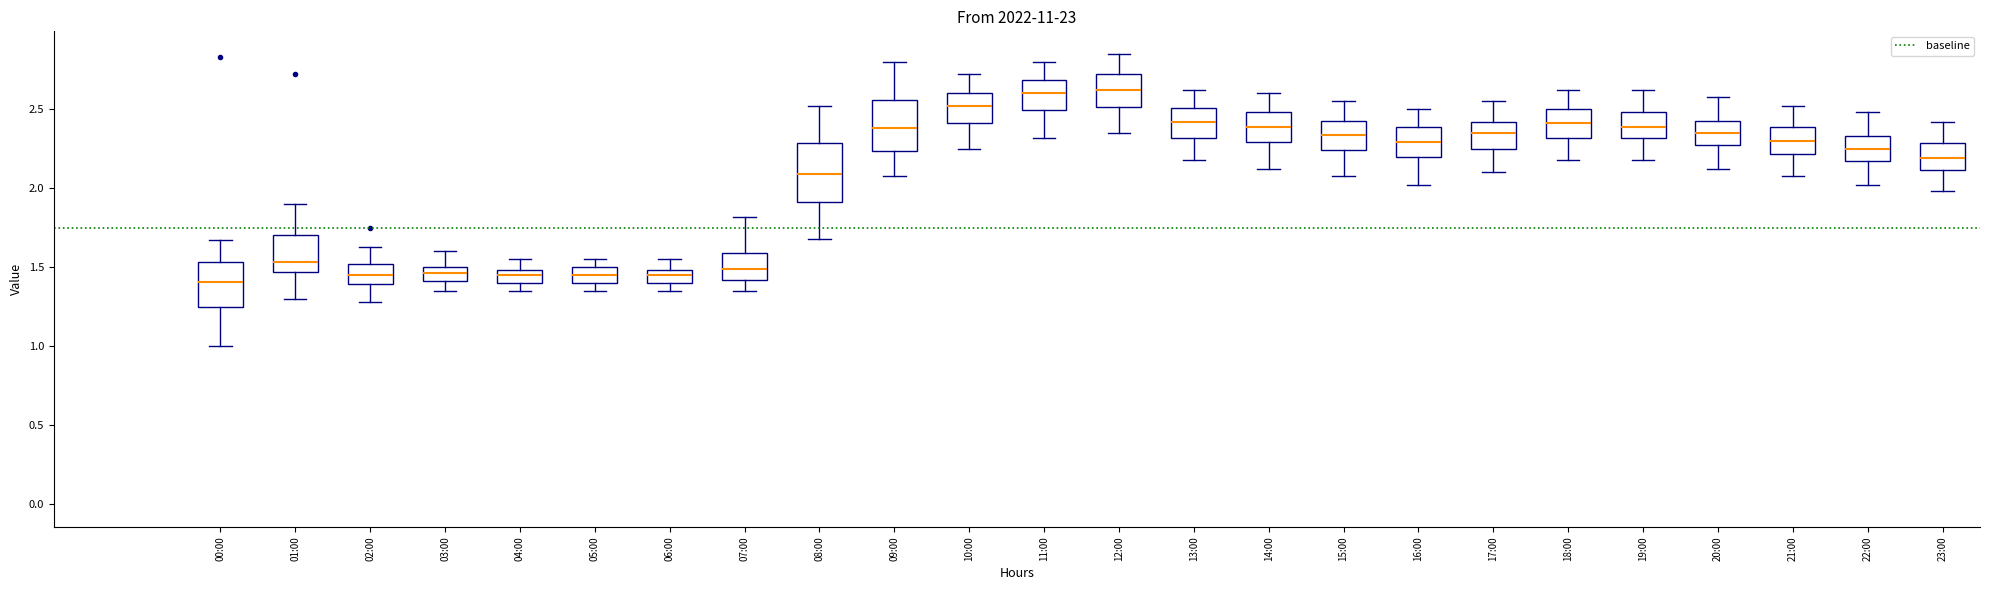

Reading left to right, read every box against the y-axis: the position of its median line, the range the box covers, and the ends of its whiskers. The values are not printed on the chart, so give them approximately, as read against the axis.

00:00: median 1.40, box 1.25 to 1.55, whiskers 1.00 to 1.65
01:00: median 1.55, box 1.45 to 1.70, whiskers 1.30 to 1.90
02:00: median 1.45, box 1.40 to 1.50, whiskers 1.30 to 1.65
03:00: median 1.45, box 1.40 to 1.50, whiskers 1.35 to 1.60
04:00: median 1.45, box 1.40 to 1.50, whiskers 1.35 to 1.55
05:00: median 1.45, box 1.40 to 1.50, whiskers 1.35 to 1.55
06:00: median 1.45, box 1.40 to 1.50, whiskers 1.35 to 1.55
07:00: median 1.50, box 1.40 to 1.60, whiskers 1.35 to 1.80
08:00: median 2.10, box 1.90 to 2.30, whiskers 1.70 to 2.50
09:00: median 2.40, box 2.25 to 2.55, whiskers 2.10 to 2.80
10:00: median 2.50, box 2.40 to 2.60, whiskers 2.25 to 2.70
11:00: median 2.60, box 2.50 to 2.70, whiskers 2.30 to 2.80
12:00: median 2.60, box 2.50 to 2.70, whiskers 2.35 to 2.85
13:00: median 2.40, box 2.30 to 2.50, whiskers 2.20 to 2.60
14:00: median 2.40, box 2.30 to 2.50, whiskers 2.10 to 2.60
15:00: median 2.35, box 2.25 to 2.45, whiskers 2.10 to 2.55
16:00: median 2.30, box 2.20 to 2.40, whiskers 2.00 to 2.50
17:00: median 2.35, box 2.25 to 2.40, whiskers 2.10 to 2.55
18:00: median 2.40, box 2.30 to 2.50, whiskers 2.20 to 2.60
19:00: median 2.40, box 2.30 to 2.50, whiskers 2.20 to 2.60
20:00: median 2.35, box 2.25 to 2.45, whiskers 2.10 to 2.60
21:00: median 2.30, box 2.20 to 2.40, whiskers 2.10 to 2.50
22:00: median 2.25, box 2.15 to 2.35, whiskers 2.00 to 2.50
23:00: median 2.20, box 2.10 to 2.30, whiskers 2.00 to 2.40